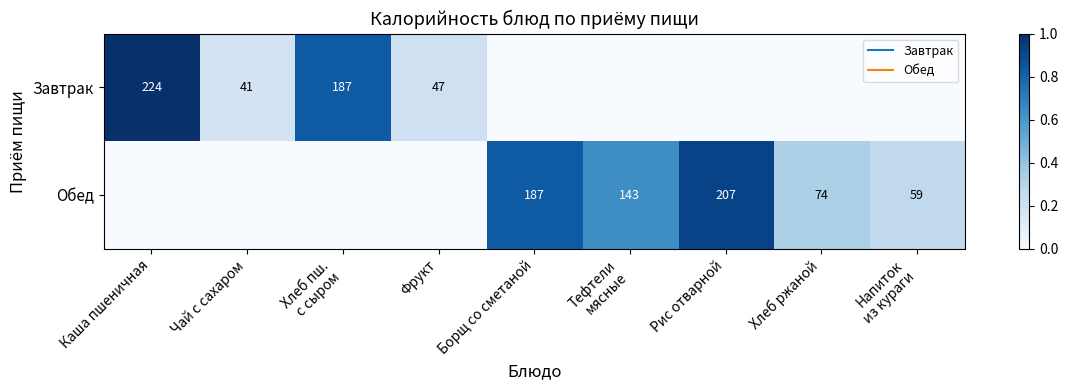

How many values in Завтрак are above zero?

4